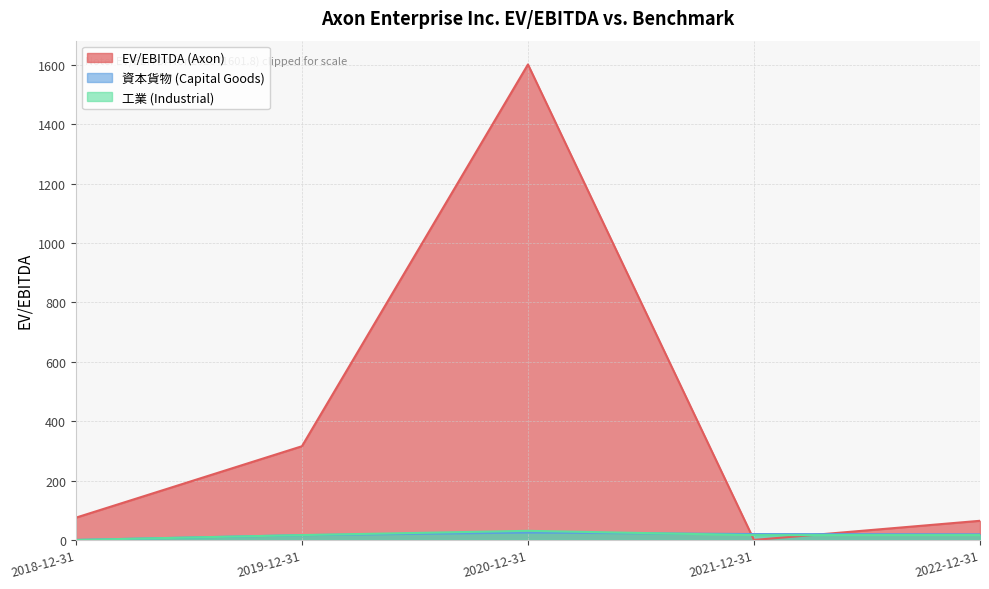

At which category does the chart reach its peak across all series?

2020-12-31